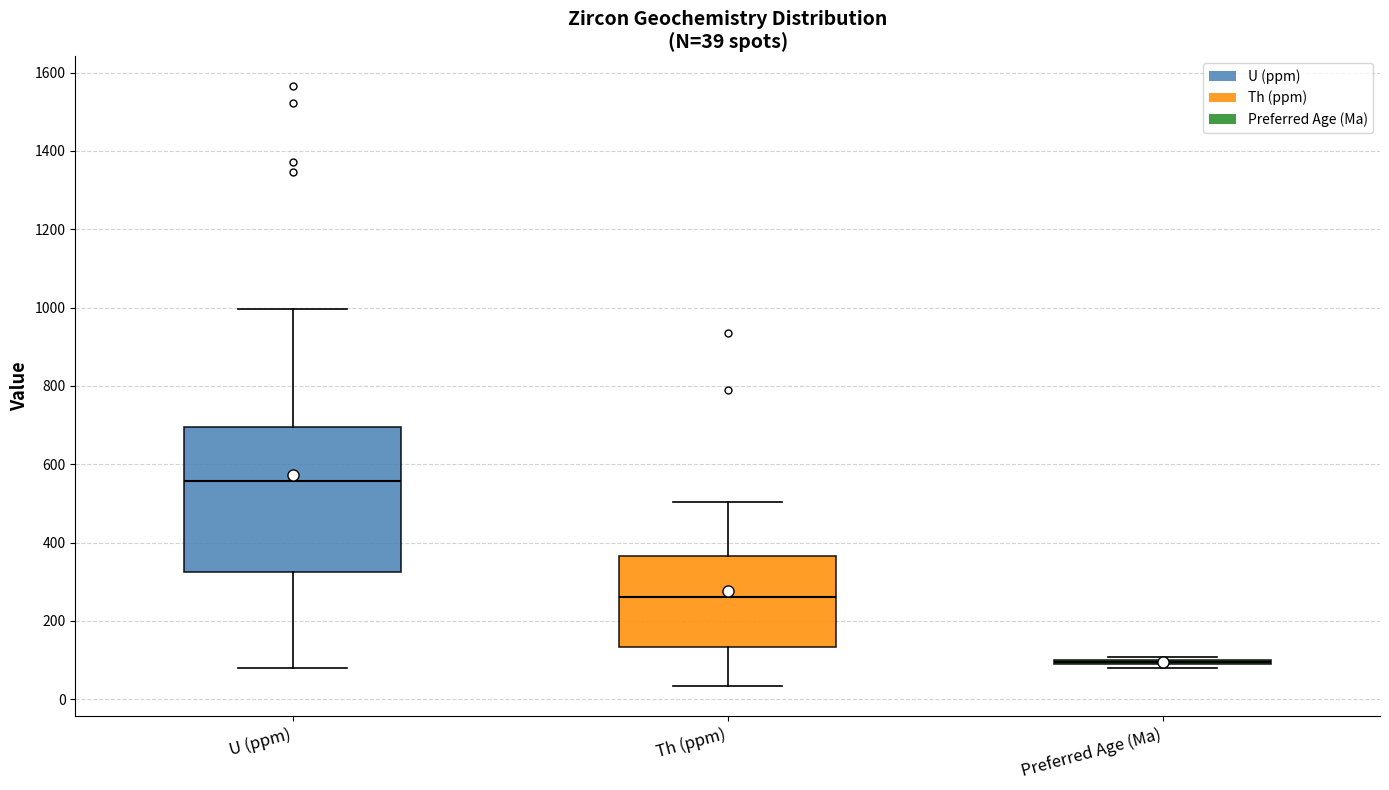

Comparing the boxes themselves (not the whiskers), which one is the tallest?

U (ppm)